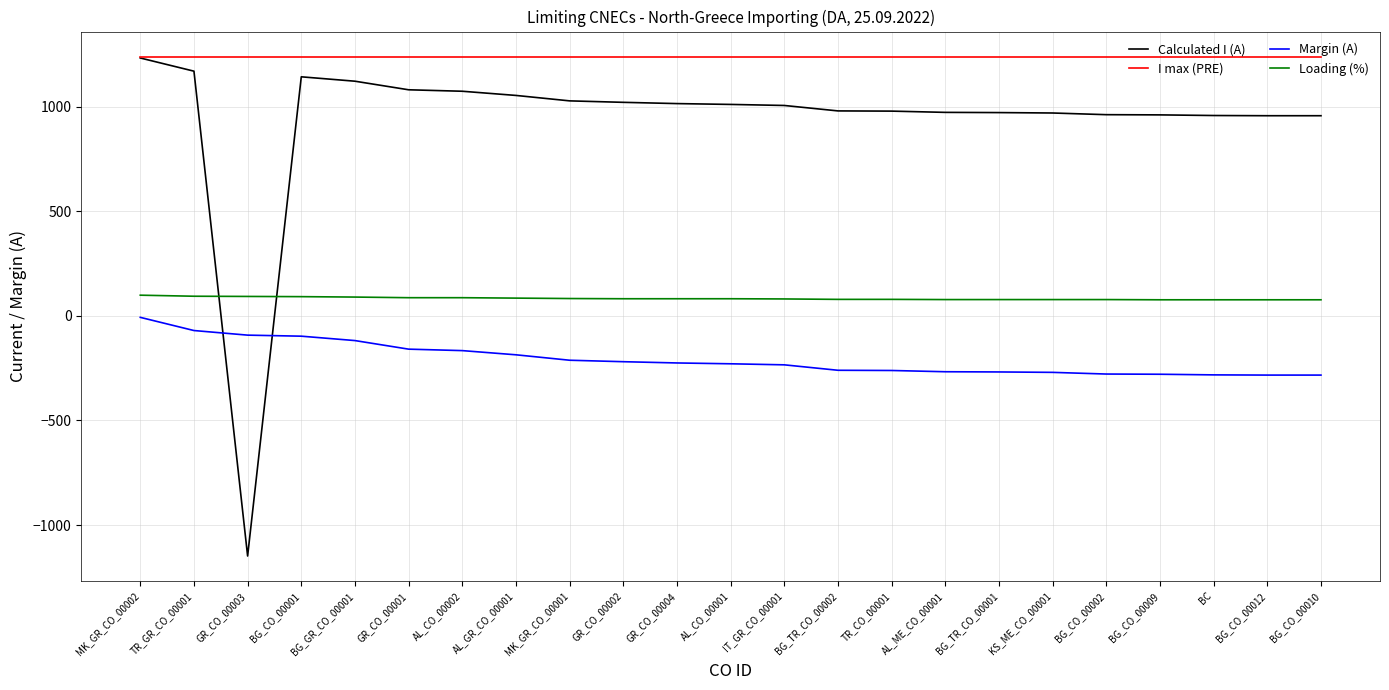

What is the difference between the Margin (A) values at BG_GR_CO_00001 and GR_CO_00003?

26